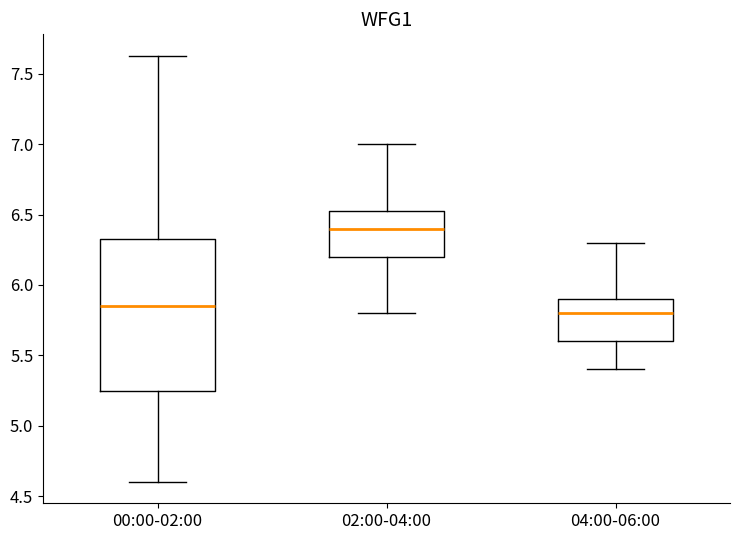

Reading left to right, read every box against the y-axis: the position of its median line, the range the box covers, and the ends of its whiskers. The values are not printed on the chart, so give them approximately, as read against the axis.

00:00-02:00: median 5.85, box 5.25 to 6.35, whiskers 4.60 to 7.65
02:00-04:00: median 6.40, box 6.20 to 6.55, whiskers 5.80 to 7.00
04:00-06:00: median 5.80, box 5.60 to 5.90, whiskers 5.40 to 6.30